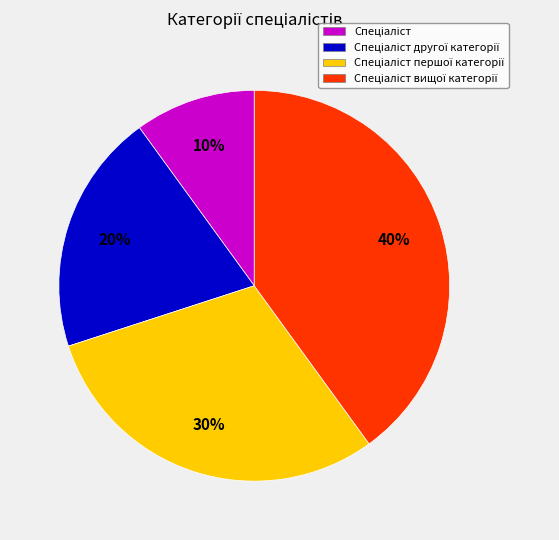

Is there a majority slice in this chart?

No